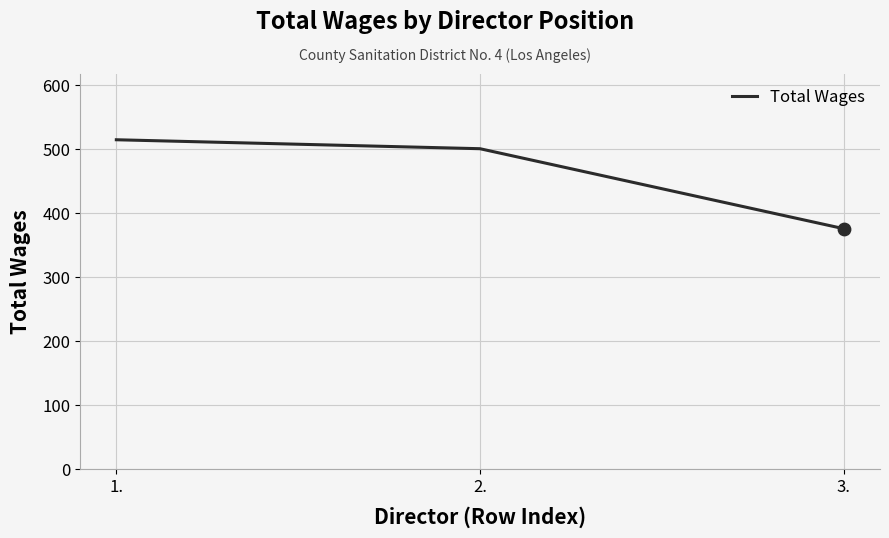

Between 3. and 2., which is larger?

2.